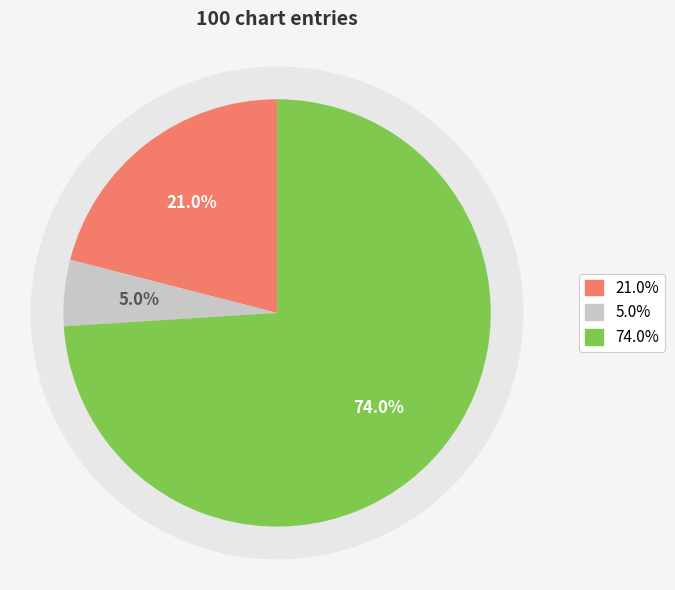

Combined, what portion of the pie is down and -?

79.0%